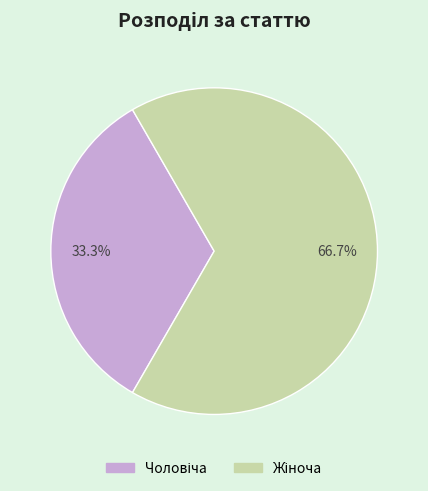

Count the number of slices in the pie.

2